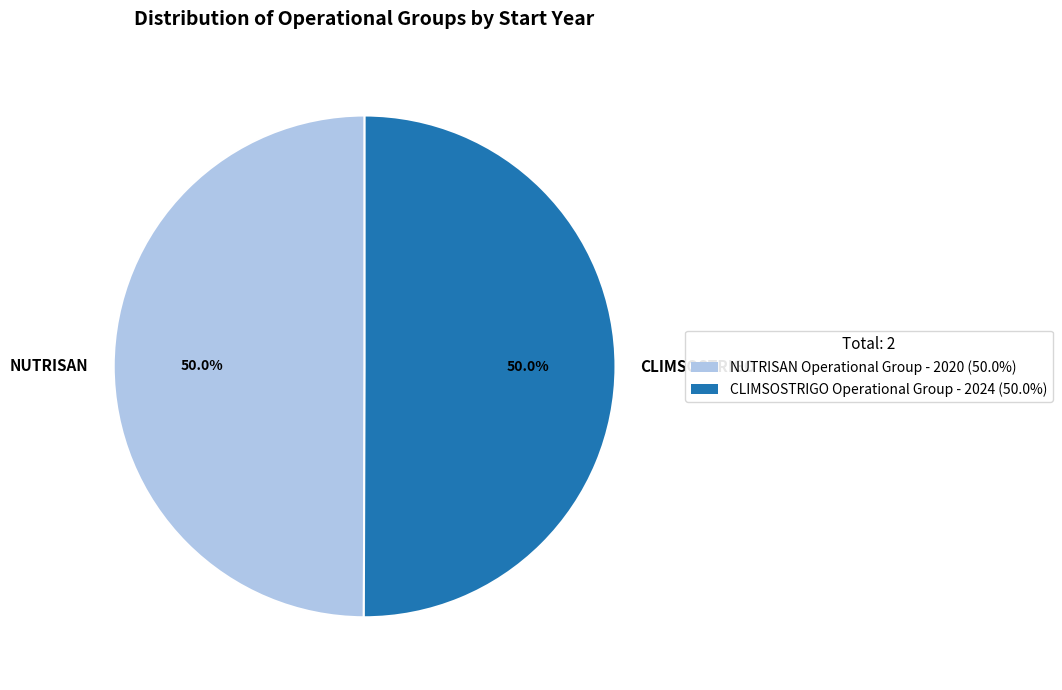

How much of the chart is everything except NUTRISAN?

50.0%